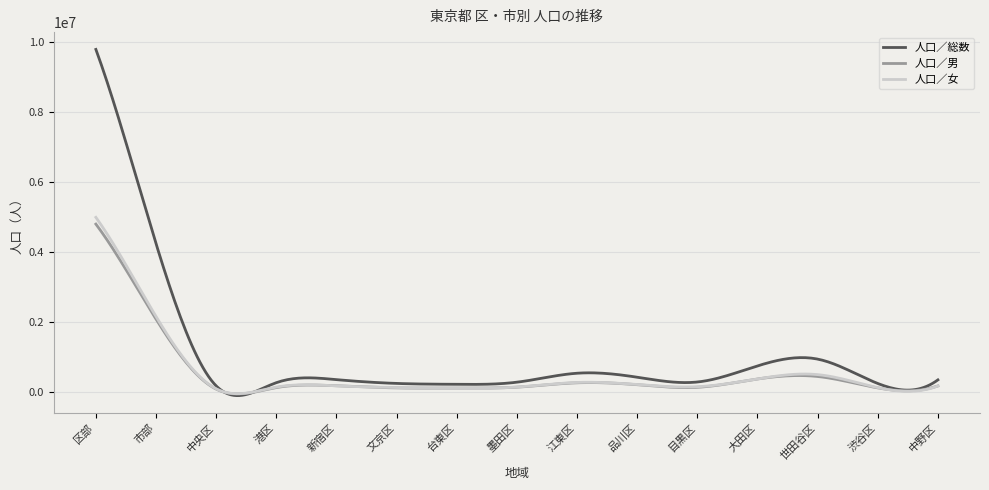

Which series has the largest total across all categories?

人口／総数